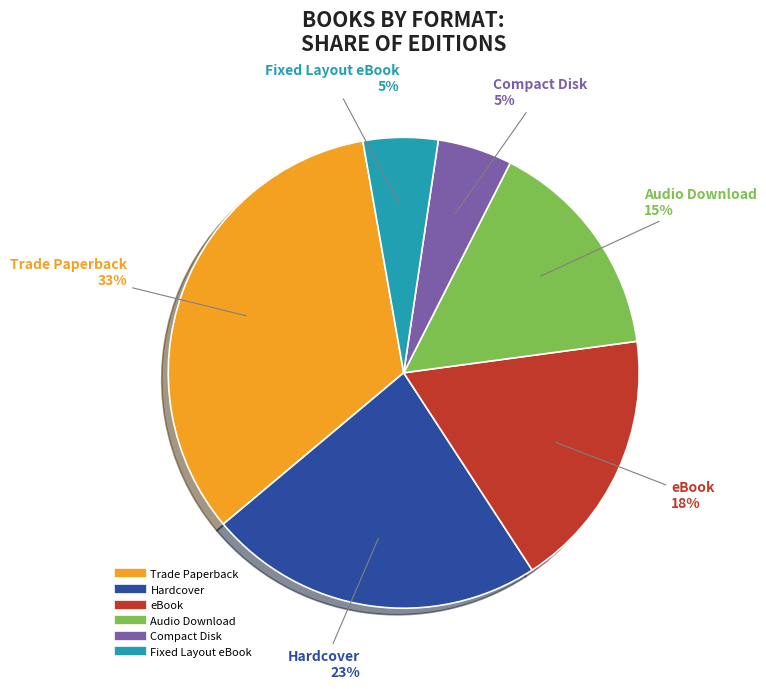

Does any single category account for the majority?

No